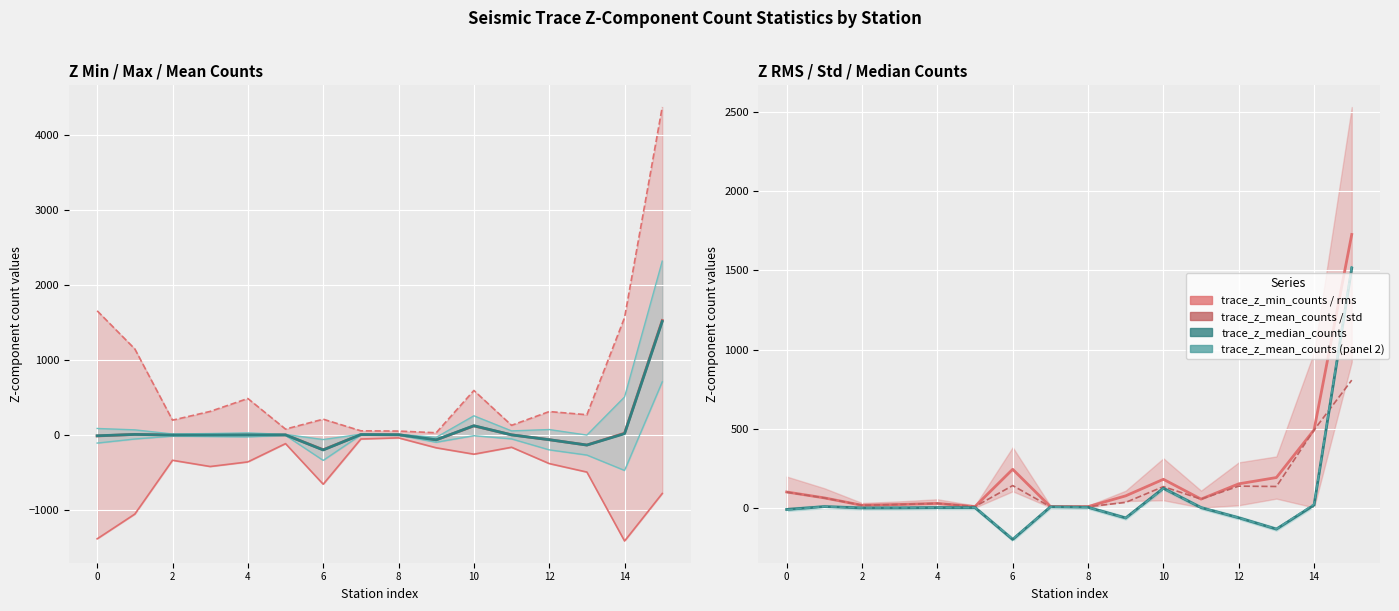

What is the difference between the maximum and minimum values in the trace_z_std_counts series?

801.1